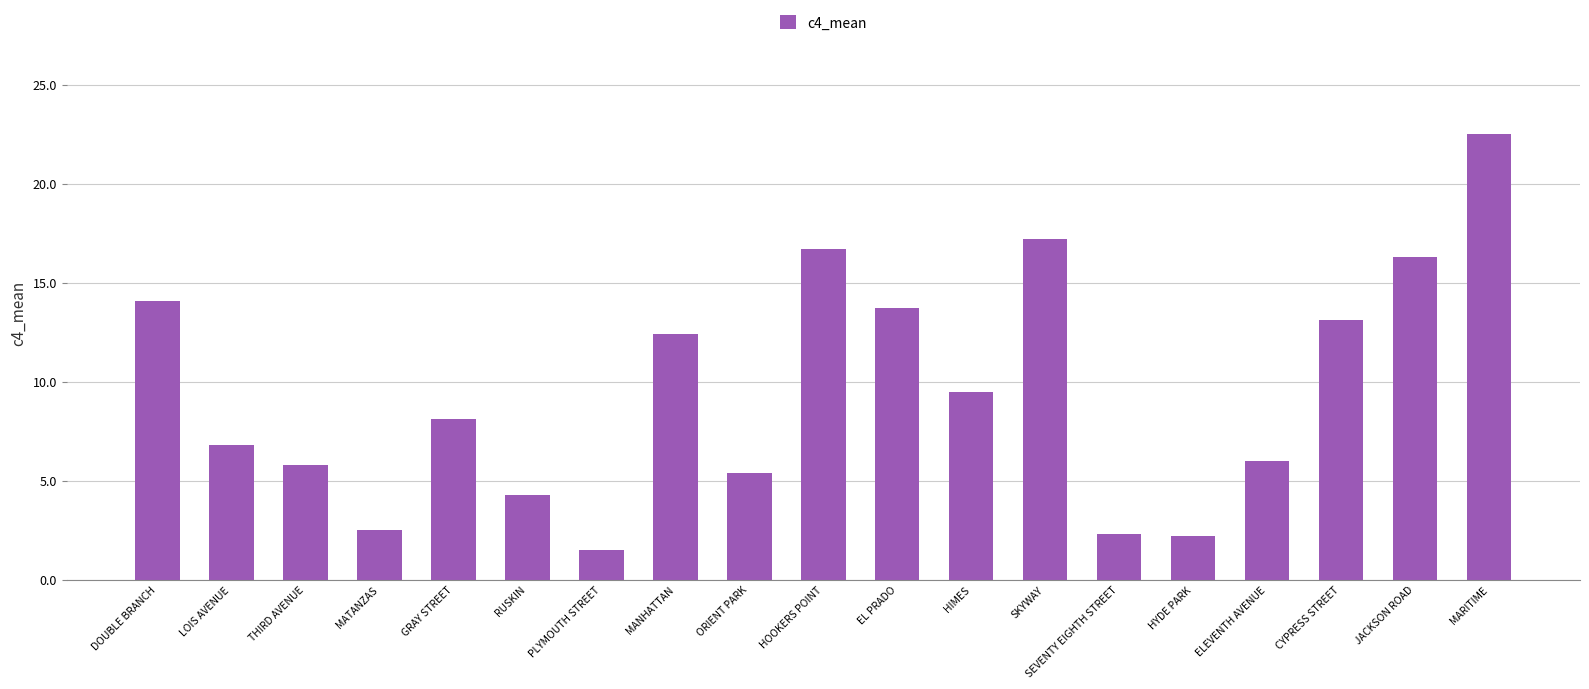

Approximately how many times larger is the value at SKYWAY compared to THIRD AVENUE?

3.0